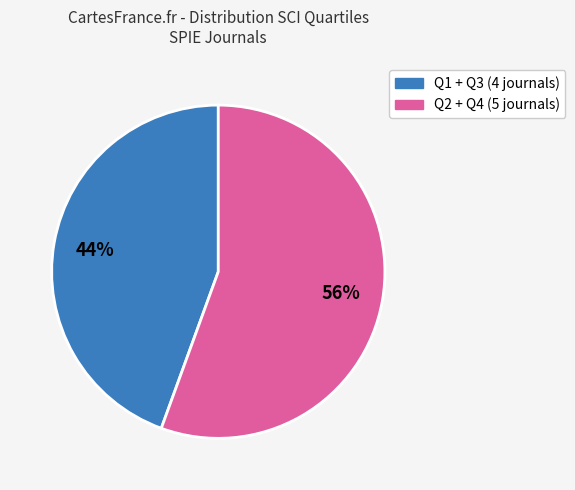

Count the number of slices in the pie.

2